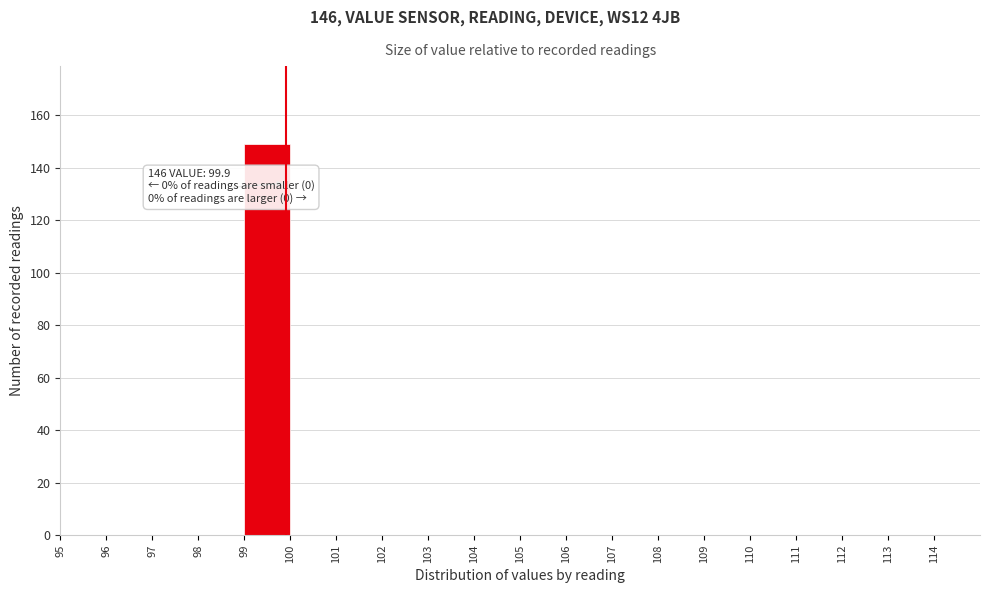

Over which range of the x-axis is the bar tallest?

99 to 100